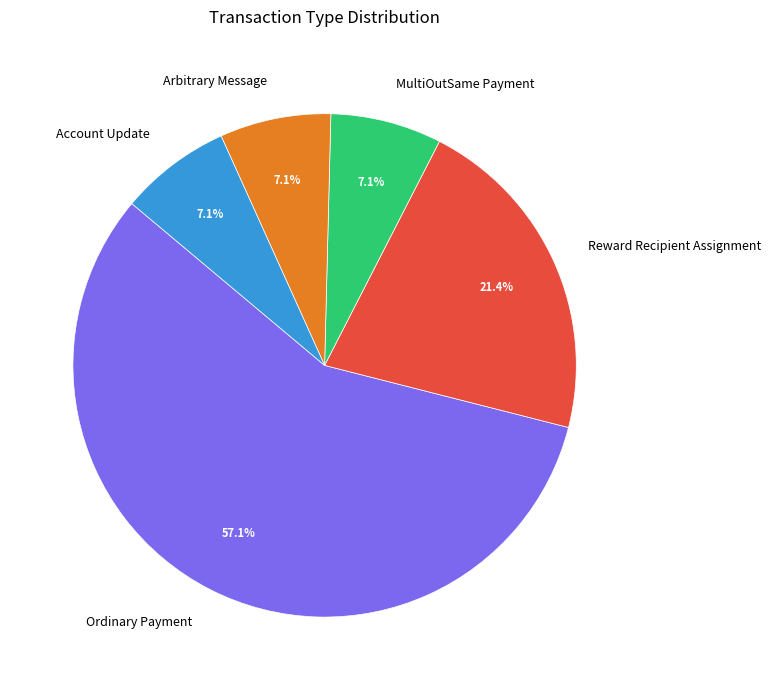

To the nearest percent, what is the difference between the largest and smallest slice percentages?

50%